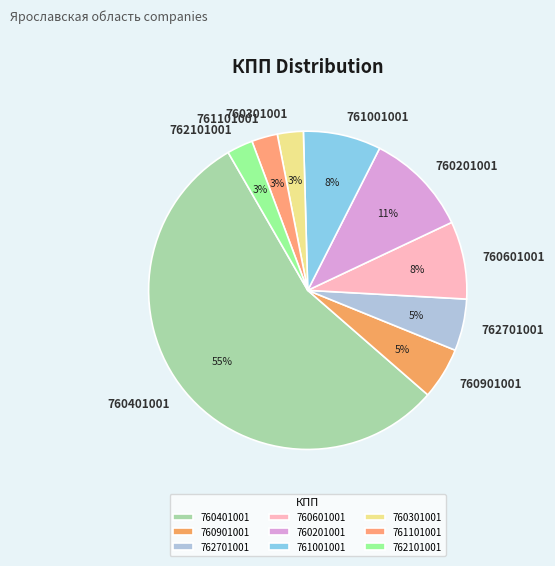

Do 760401001 and 760901001 together represent more than half of the pie?

Yes